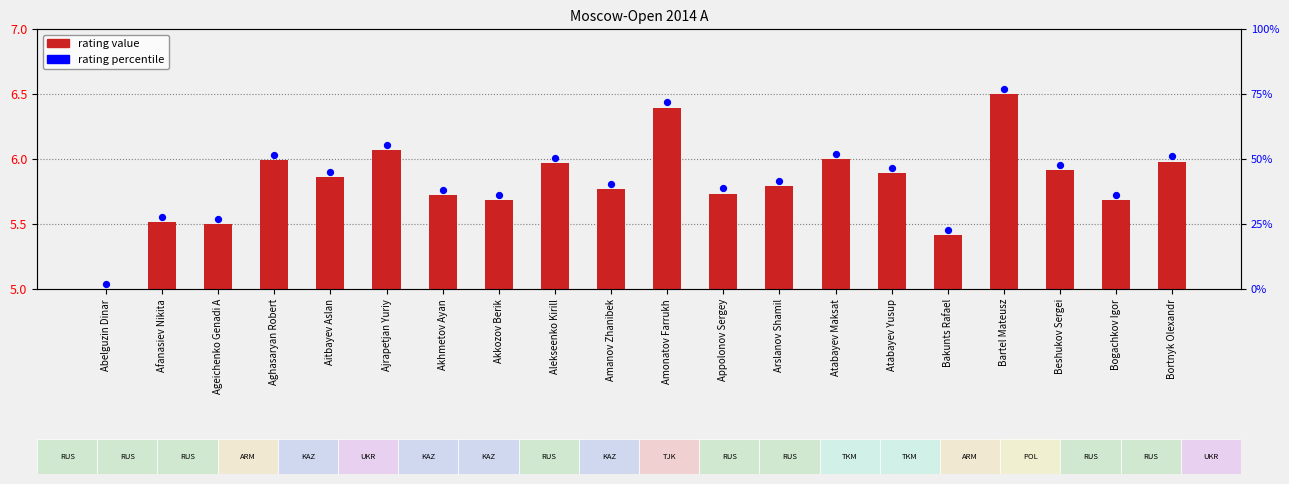

Which series has the largest Y range (max minus min)?

rating value